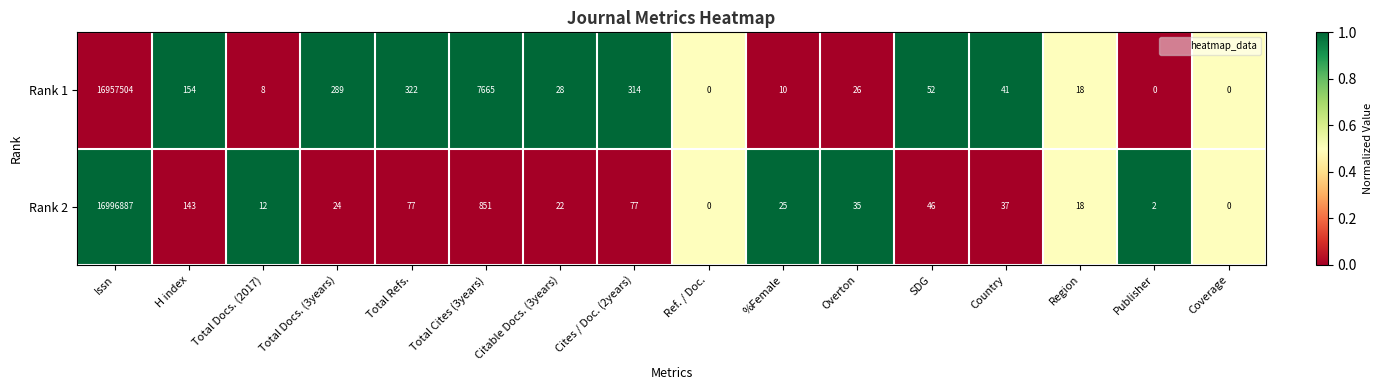

At which label does Rank 1 first exceed 41?

Issn